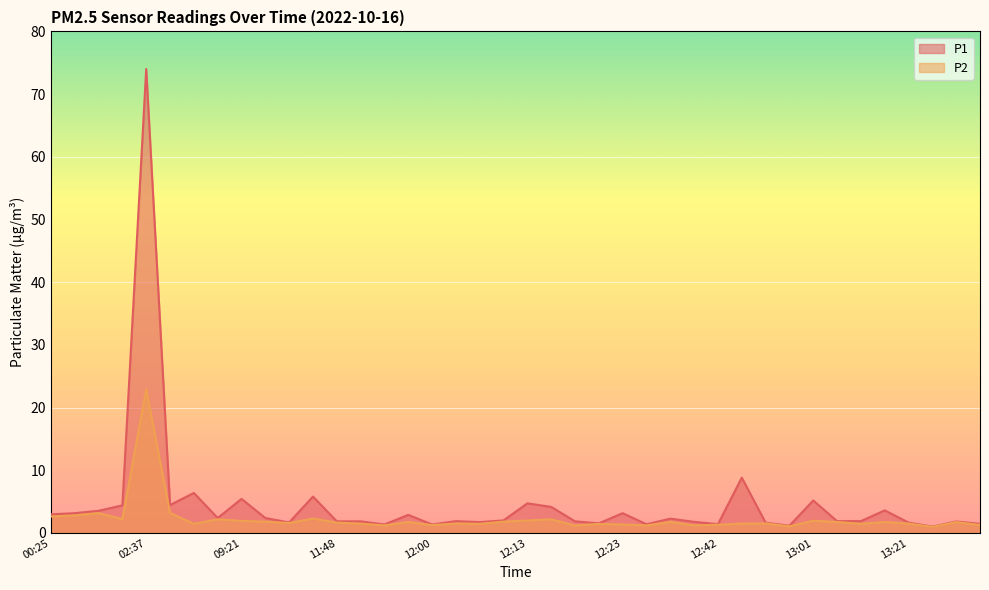

The value of P1 at 11:58 is 1.6. True or false?

False